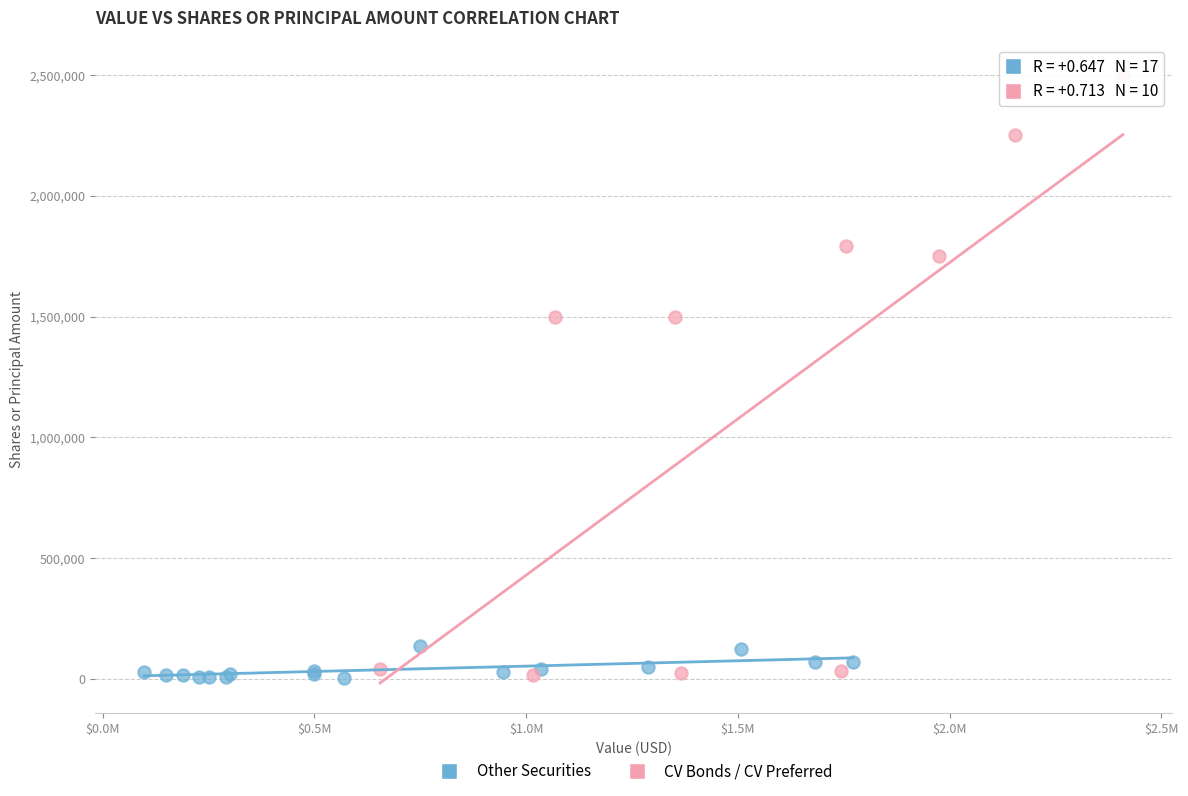

Which series has the widest spread of Y values?

CV Bonds / CV Preferred